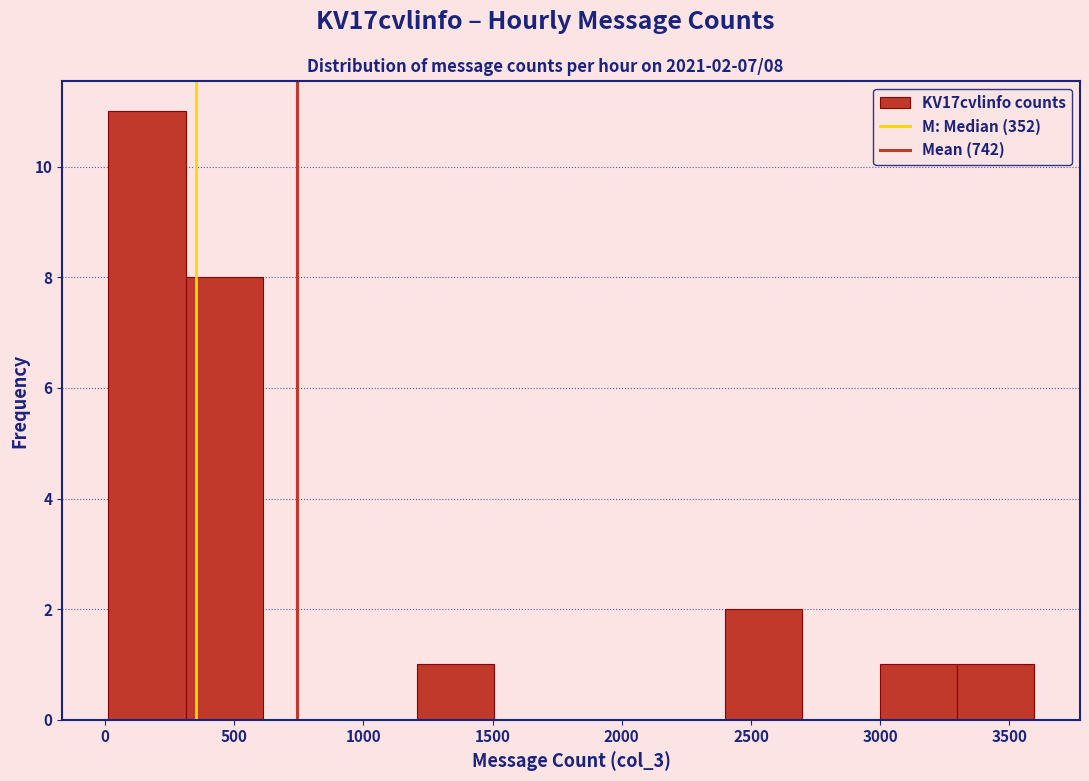

Which range on the x-axis has the tallest bar?

0 to 300